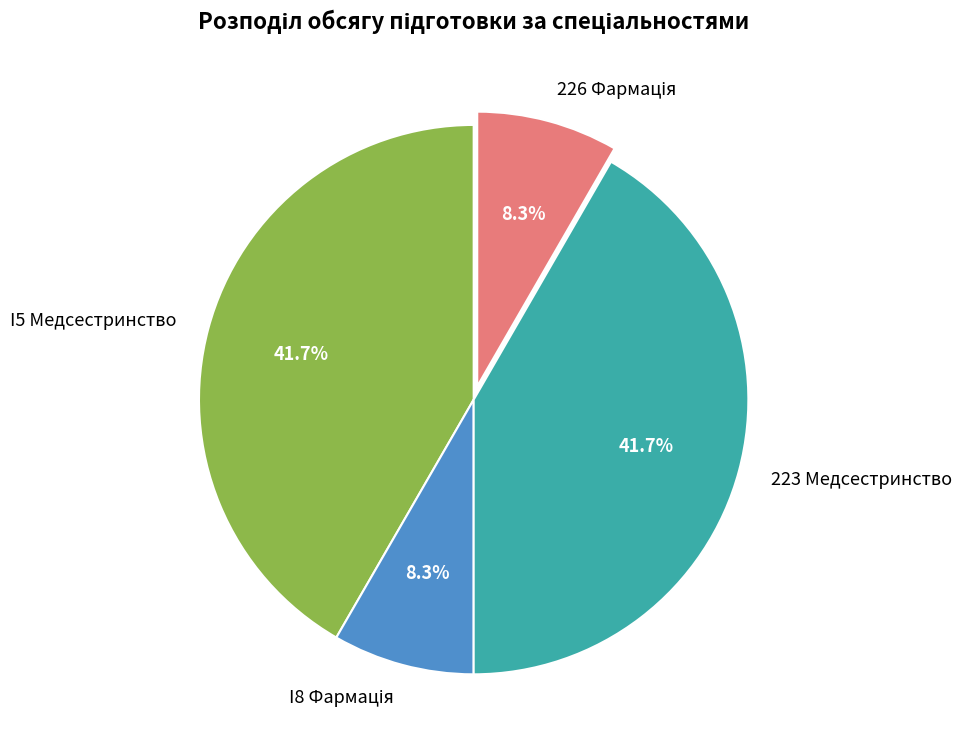

What percentage is NOT represented by 223 Медсестринство?

58.3%